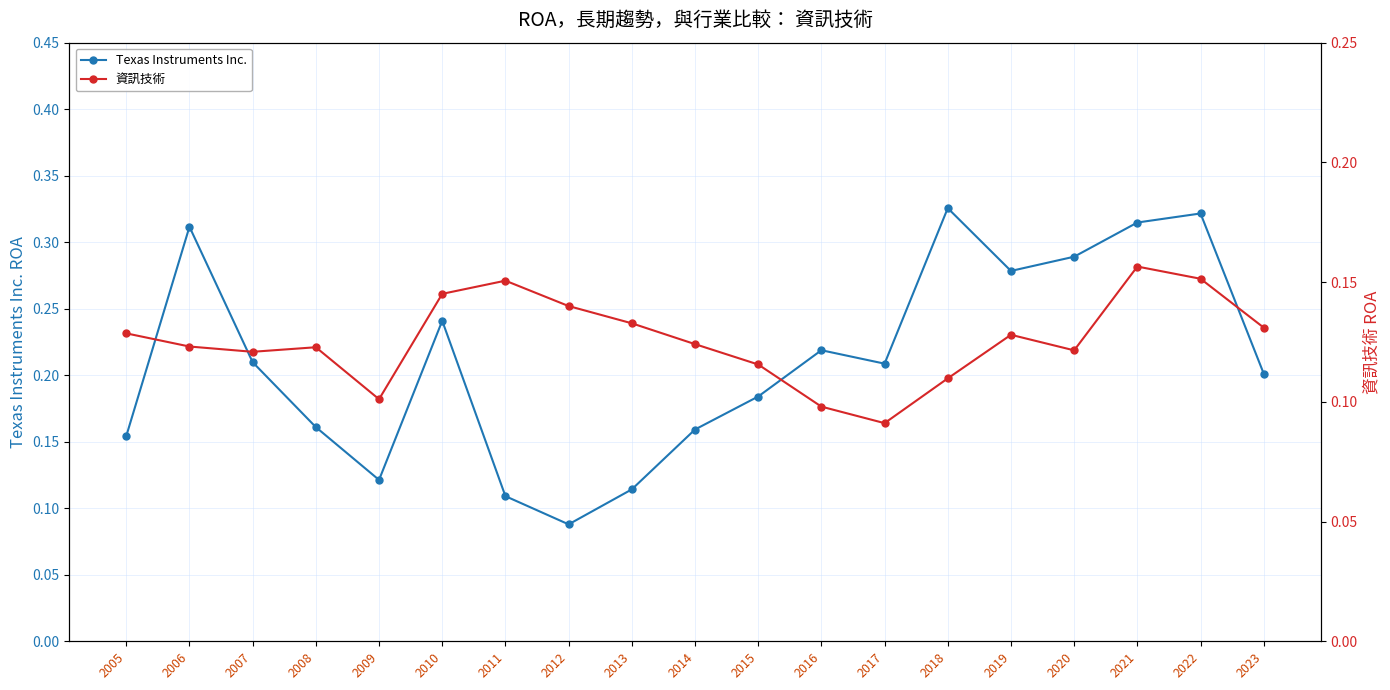

Count the number of categories in the chart.

19